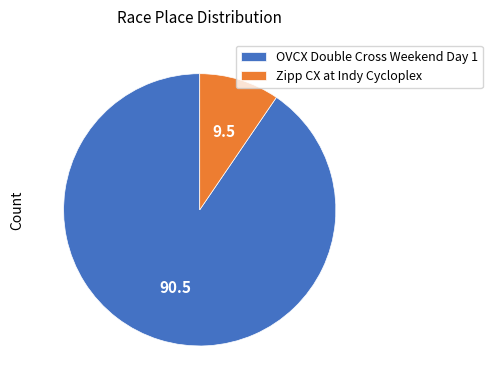

Combined, do OVCX Double Cross Weekend Day 1 and Zipp CX at Indy Cycloplex account for over 50%?

Yes